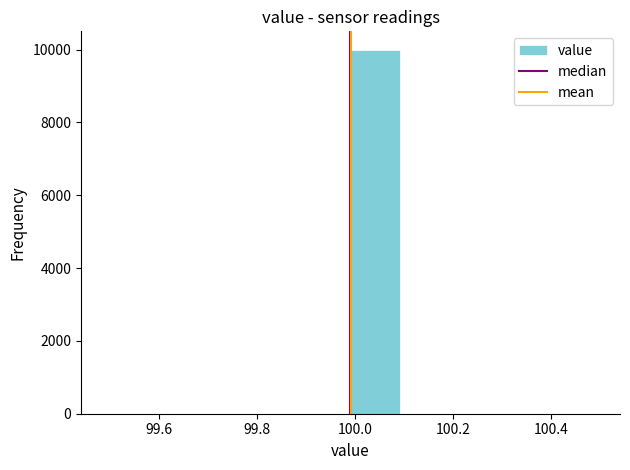

How tall is the bar that spans 99.99 to 100.09 on the x-axis? Neither the bar edges nor the heights are printed on the chart, so give them approximately, as read against the axes.

10000